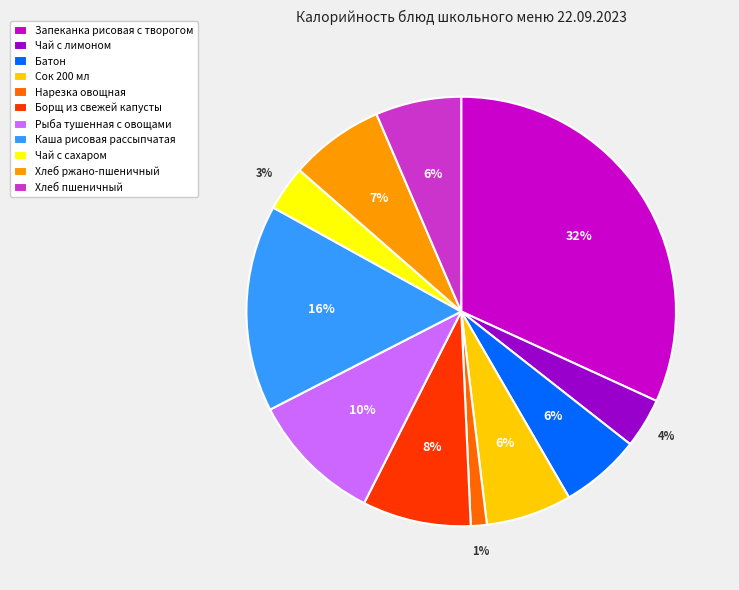

To the nearest percent, what is the difference between the largest and smallest slice percentages?

31%